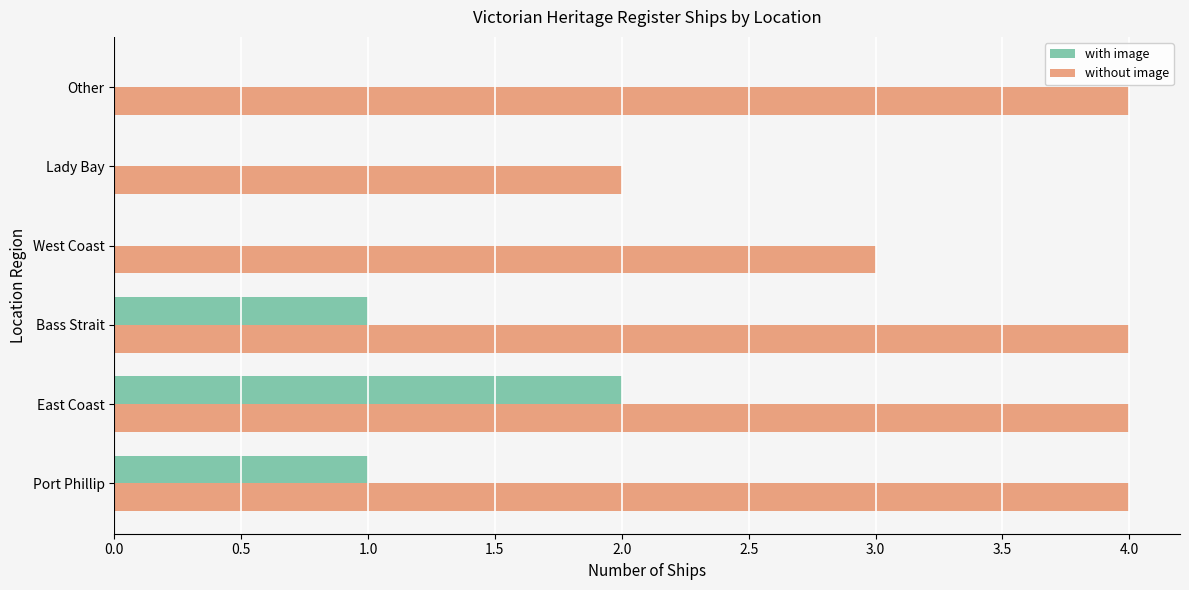

Read the without image value at West Coast.

3